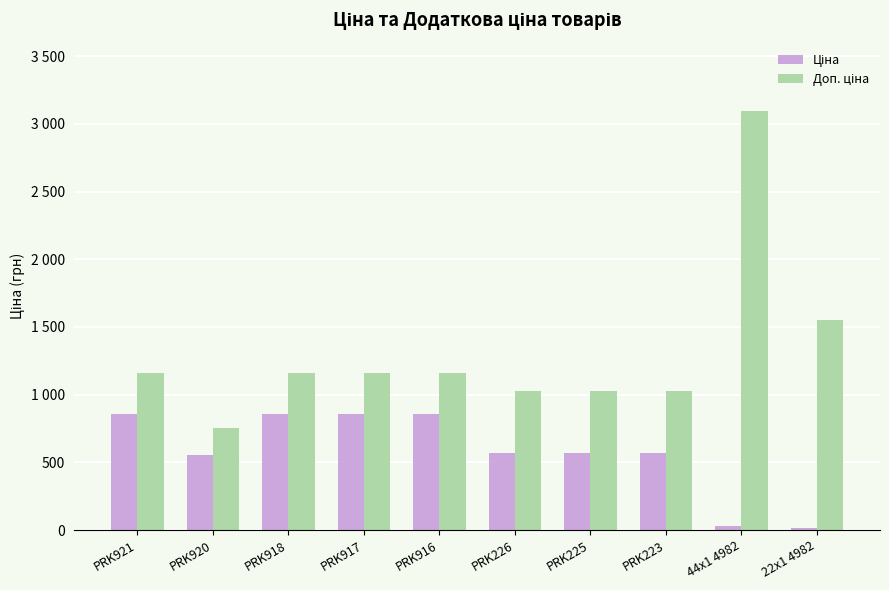

What is the label of the 2nd bar from the right?

44x1 4982